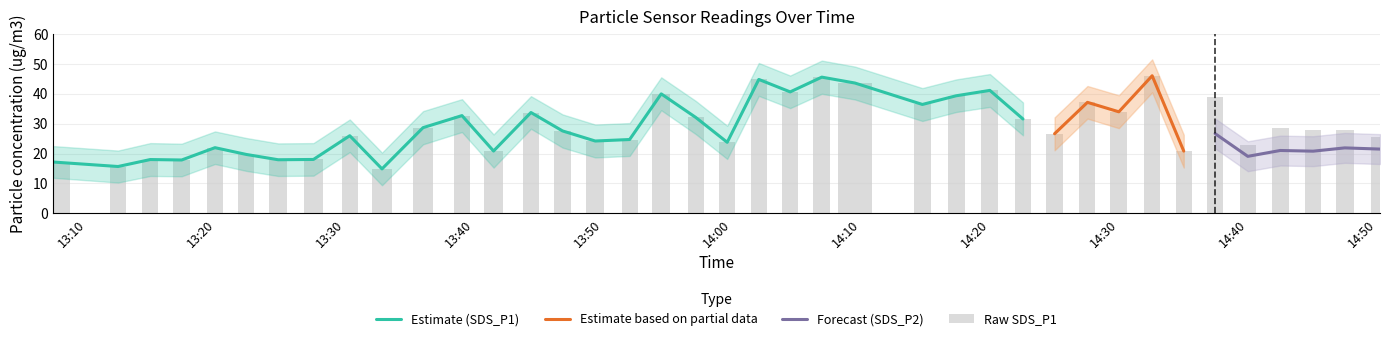

At which label does SDS_P1_upper reach its peak?

2022/12/17 14:32:35